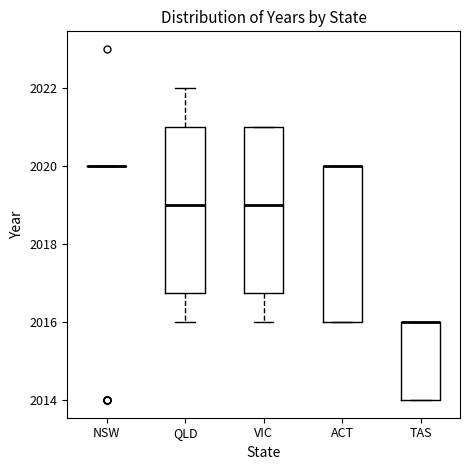

Where is the upper edge of the box for VIC on the y-axis? The values are not printed on the chart, so give them approximately, as read against the axis.

2021.0